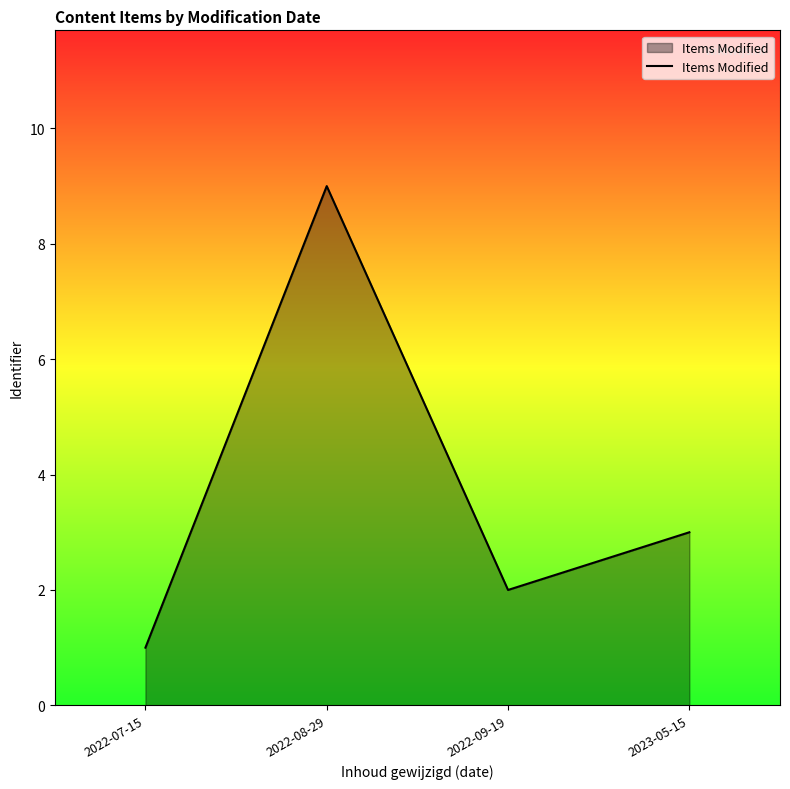

The value at 2022-09-19 is 1. True or false?

False